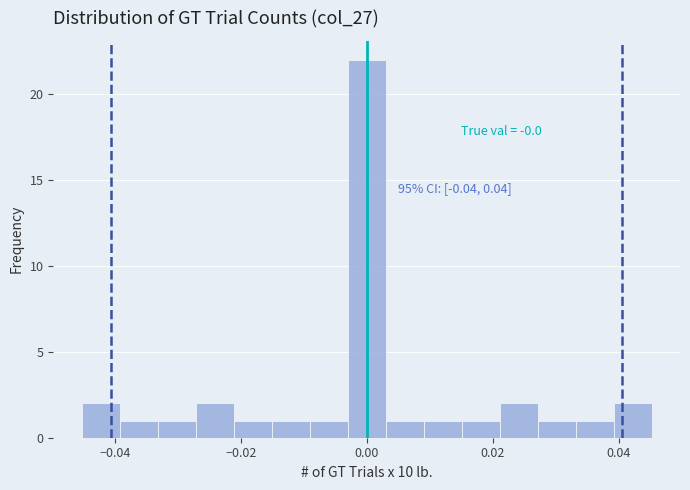

Read against the x-axis, roughly where is the centre of the tallest bar?

0.000